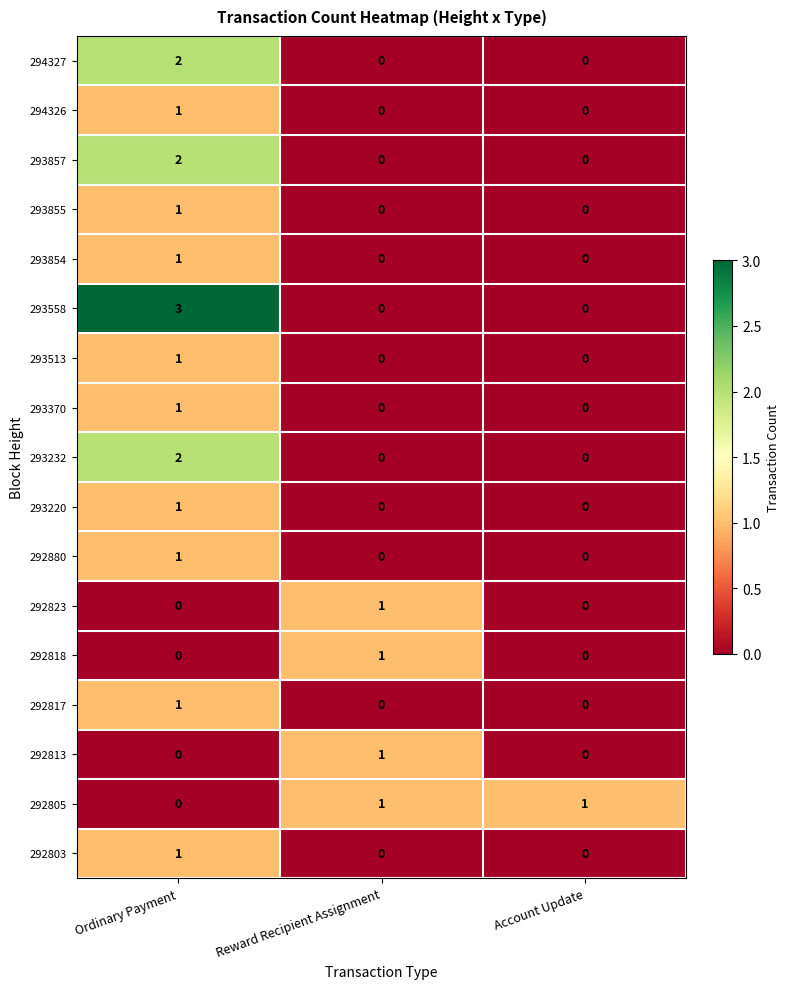

The 292805 series shows 1 at Account Update. True or false?

True